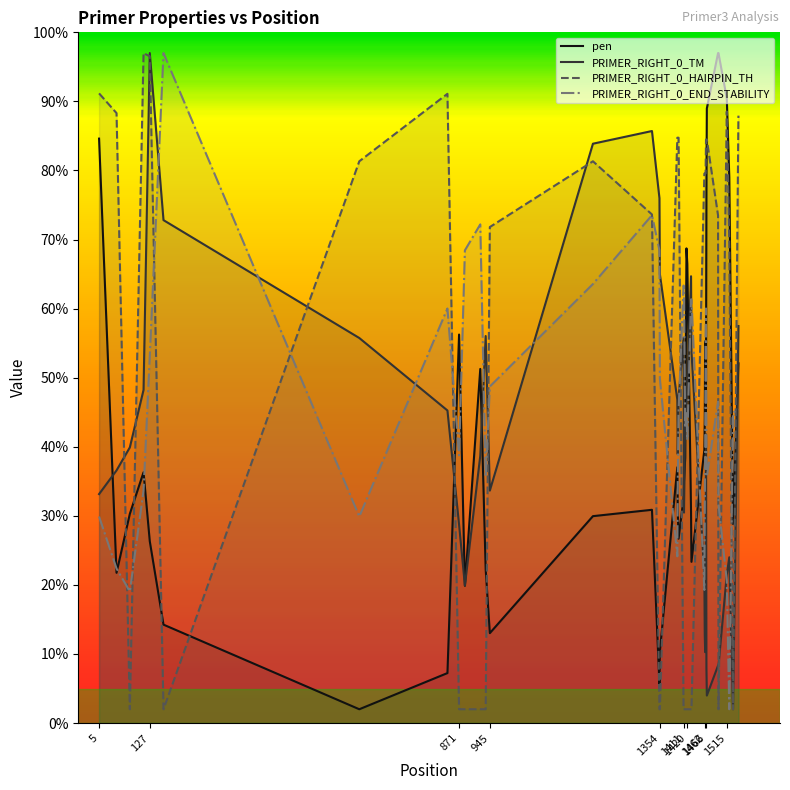

In PRIMER_RIGHT_0_END_STABILITY, how many points are higher than both neighbors (excluding endpoints)?

8